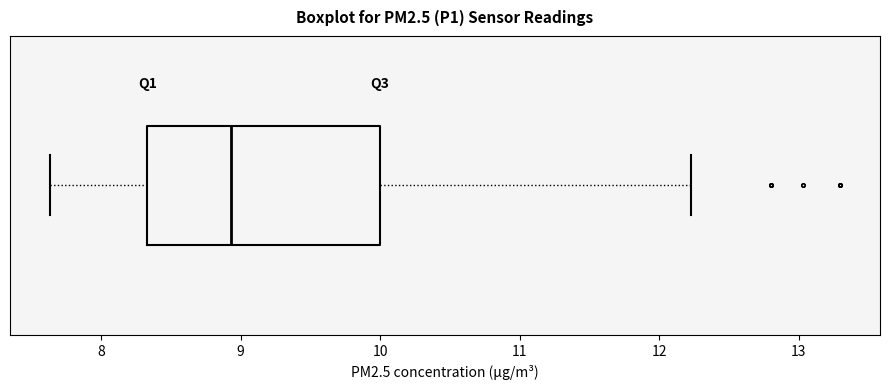

Read this box plot against the x-axis: the position of the median line, the range covered by the box, and the ends of both whiskers. The values are not printed on the chart, so give them approximately, as read against the axis.

median 8.9, box 8.3 to 10.0, whiskers 7.6 to 12.2